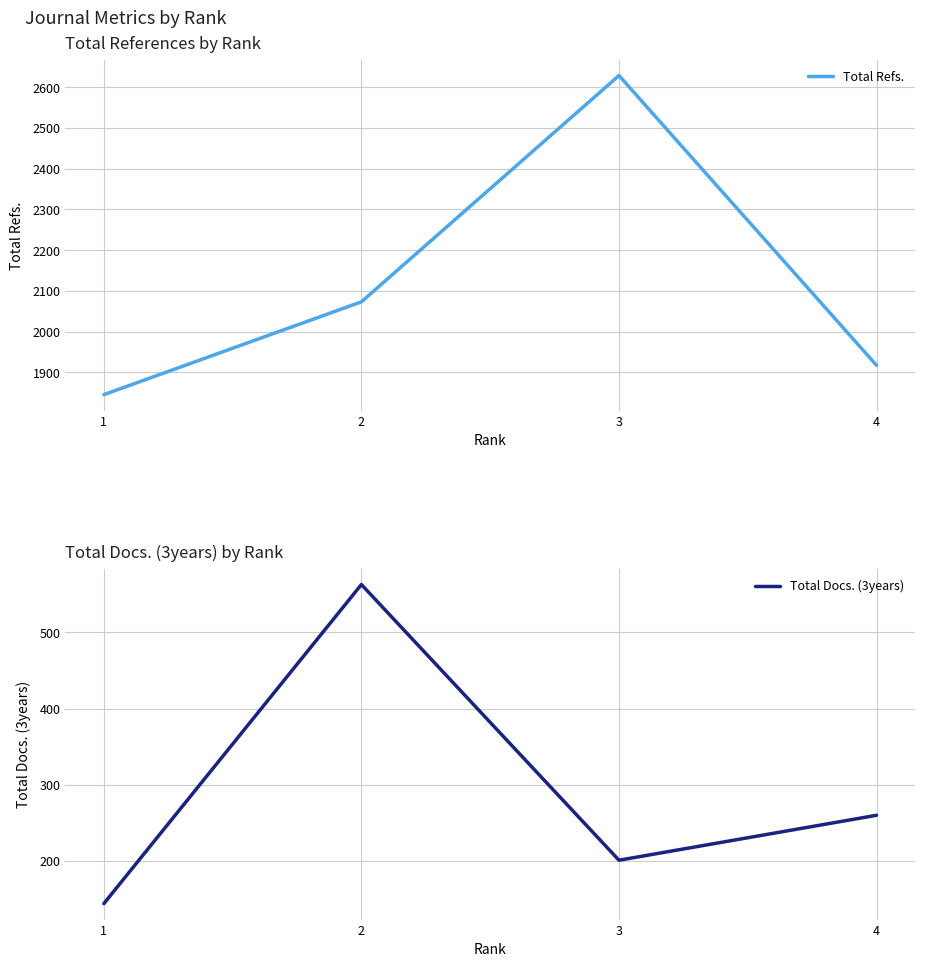

Reading left to right, extract all data points from this chart.

Total Refs.: 1845	2073	2629	1917
Total Docs. (3years): 144	563	201	260